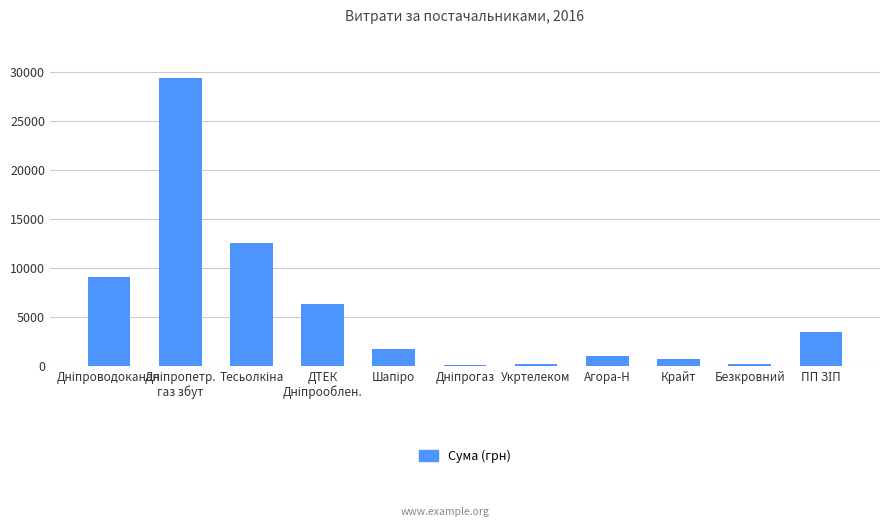

What value does the data have at Агора-Н?

1006.0